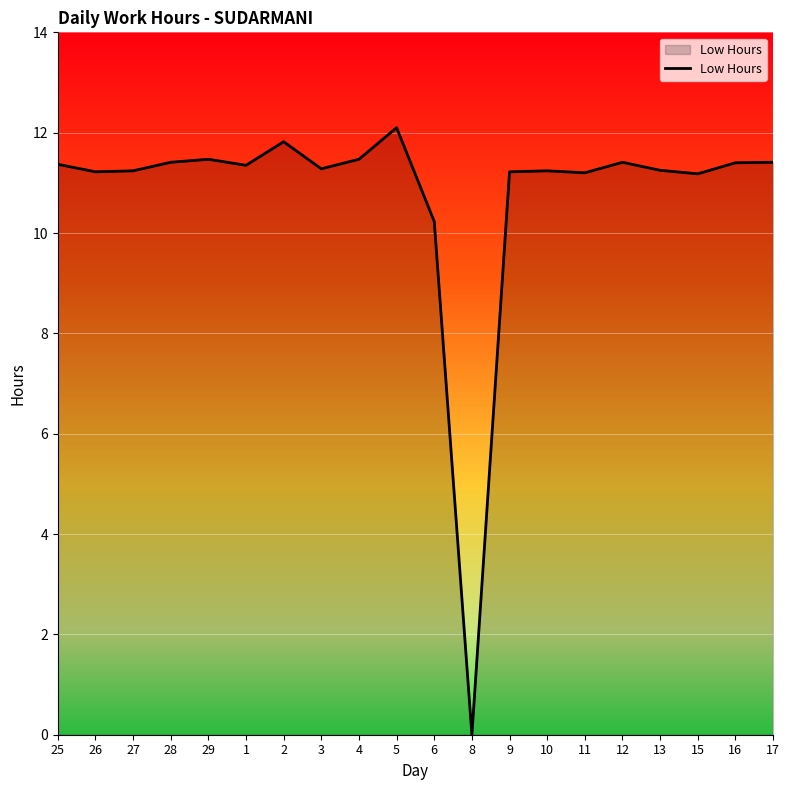

What is the difference between the maximum and minimum values?

12.1